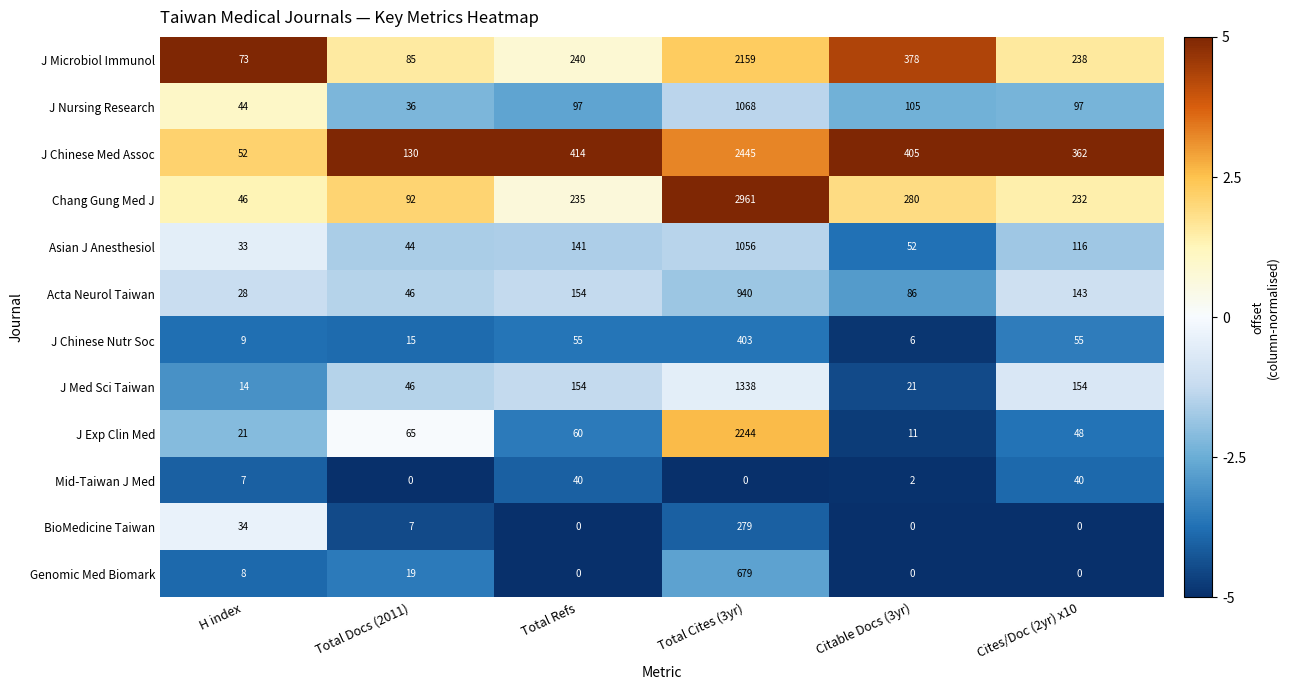

What is the difference between the highest and lowest values at Citable Docs (3yr)?

405